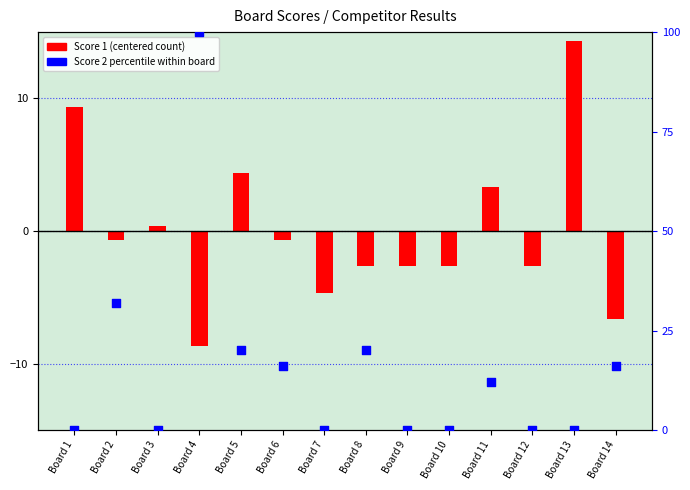

At how many categories does at least one series exceed 19?

4